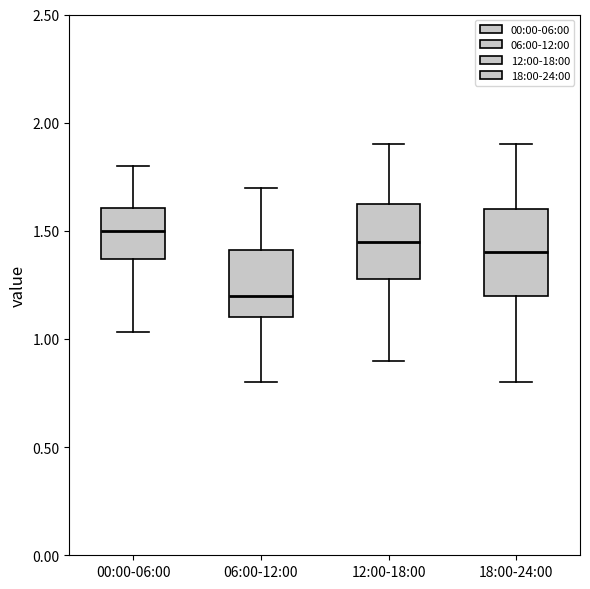

Which box's median line is the highest?

00:00-06:00